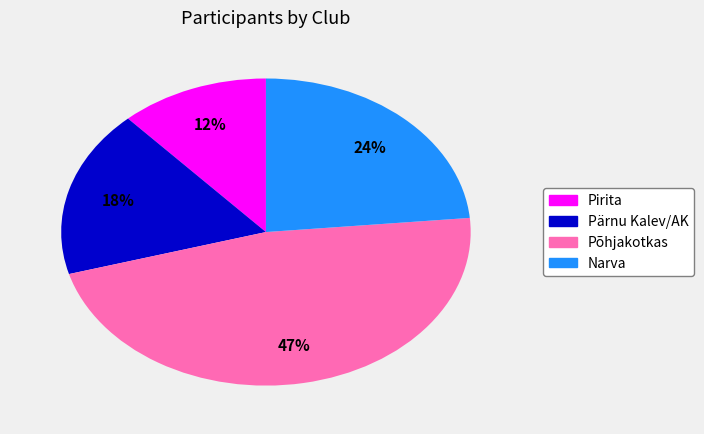

Combined, do Narva and Pirita account for over 50%?

No